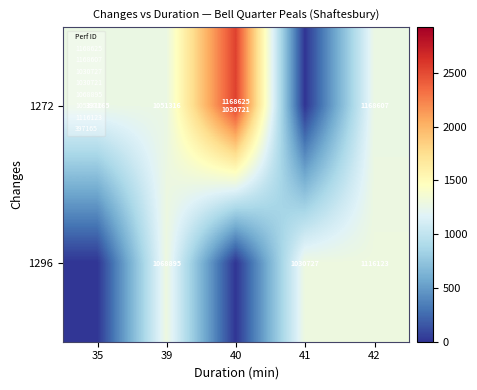

How many data points does each series have?

5